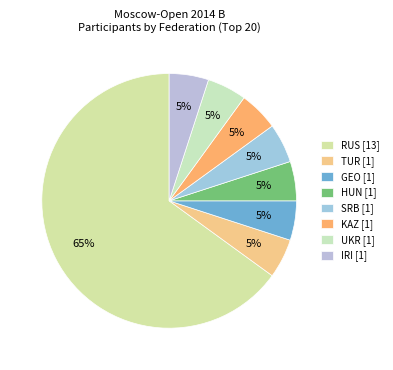

Count the number of slices in the pie.

8